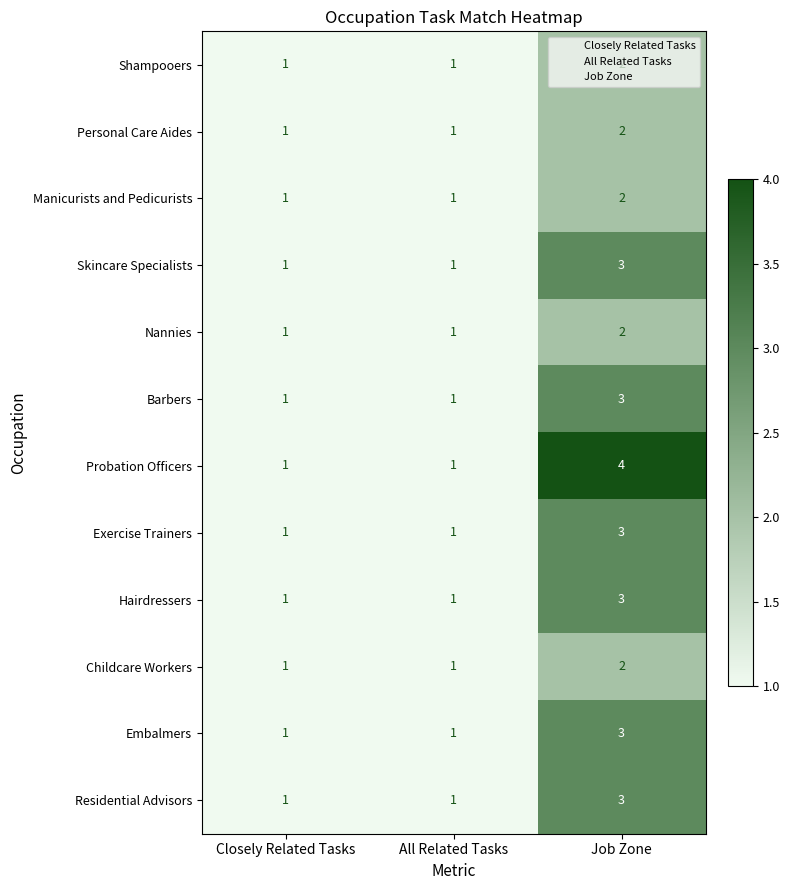

The value of Personal Care Aides at All Related Tasks is 1. True or false?

True